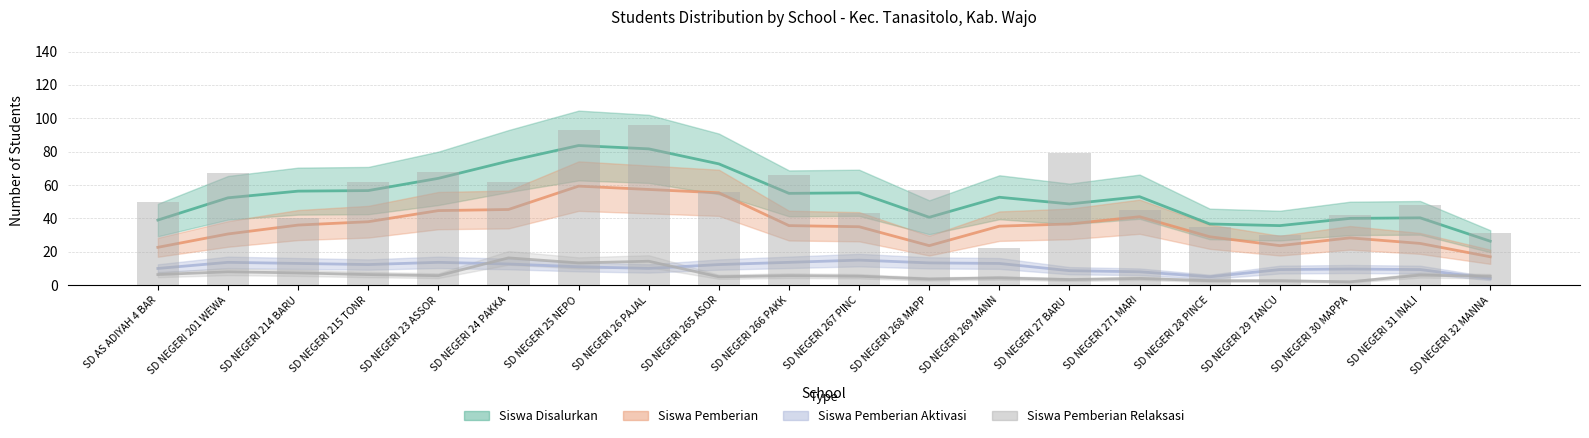

What is the label of the 4th bar from the right?

SD NEGERI 29 TANCUNG